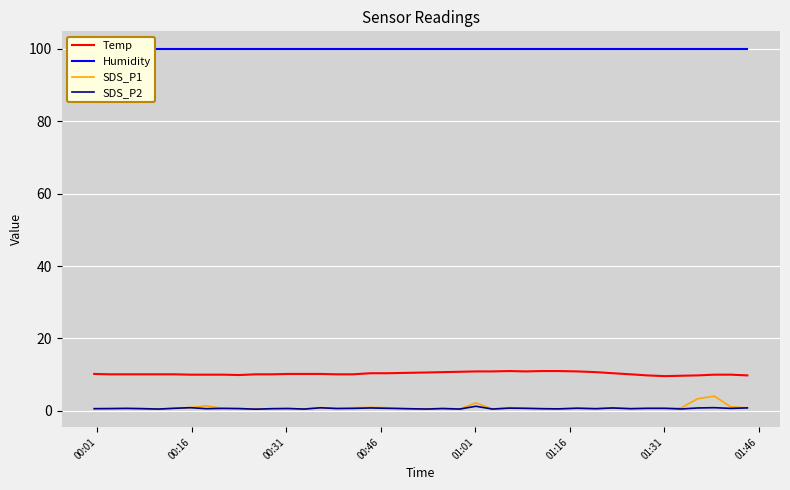

True or false: SDS_P1 and Temp intersect in this chart.

False